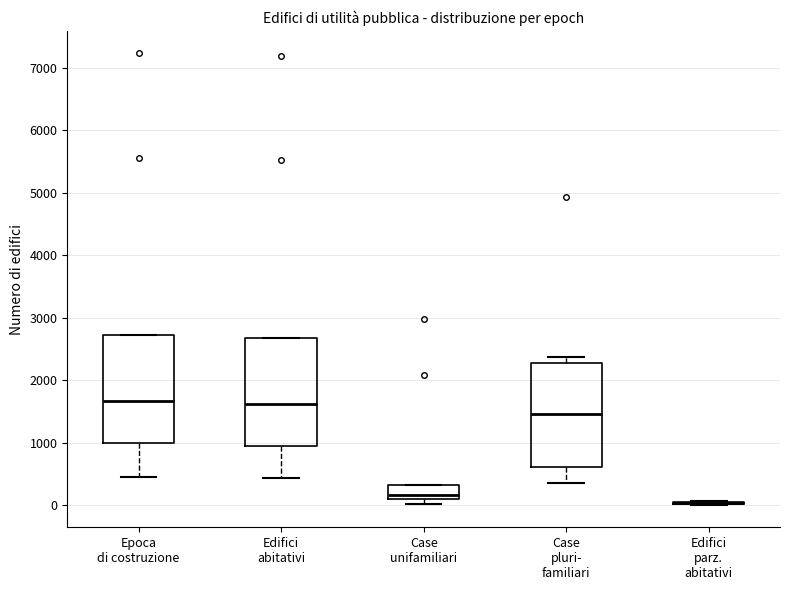

Reading left to right, read every box against the y-axis: the position of its median line, the range the box covers, and the ends of its whiskers. The values are not printed on the chart, so give them approximately, as read against the axis.

Epoca di costruzione: median 1700, box 1000 to 2700, whiskers 500 to 2700
Edifici abitativi: median 1600, box 1000 to 2700, whiskers 400 to 2700
Case unifamiliari: median 200, box 100 to 300, whiskers 0 to 300
Case pluri- familiari: median 1500, box 600 to 2300, whiskers 400 to 2400
Edifici parz. abitativi: box collapsed to a line at 0, whiskers 0 to 100